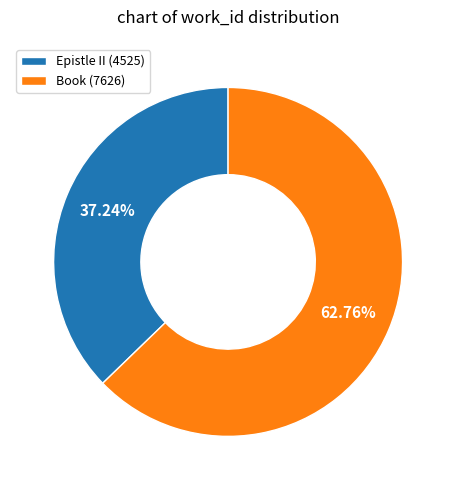

What is the ratio of the value at Epistle II (4525) to the value at Book (7626)?

0.6